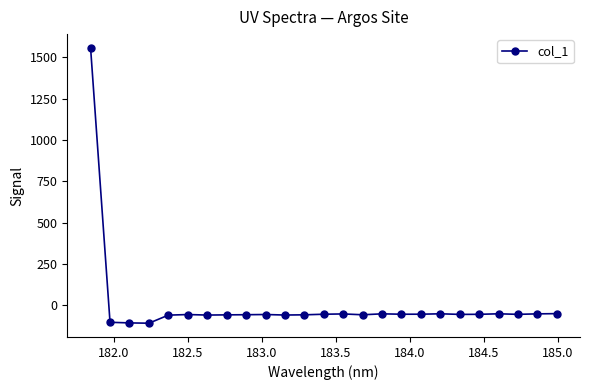

How many negative values are there?

24